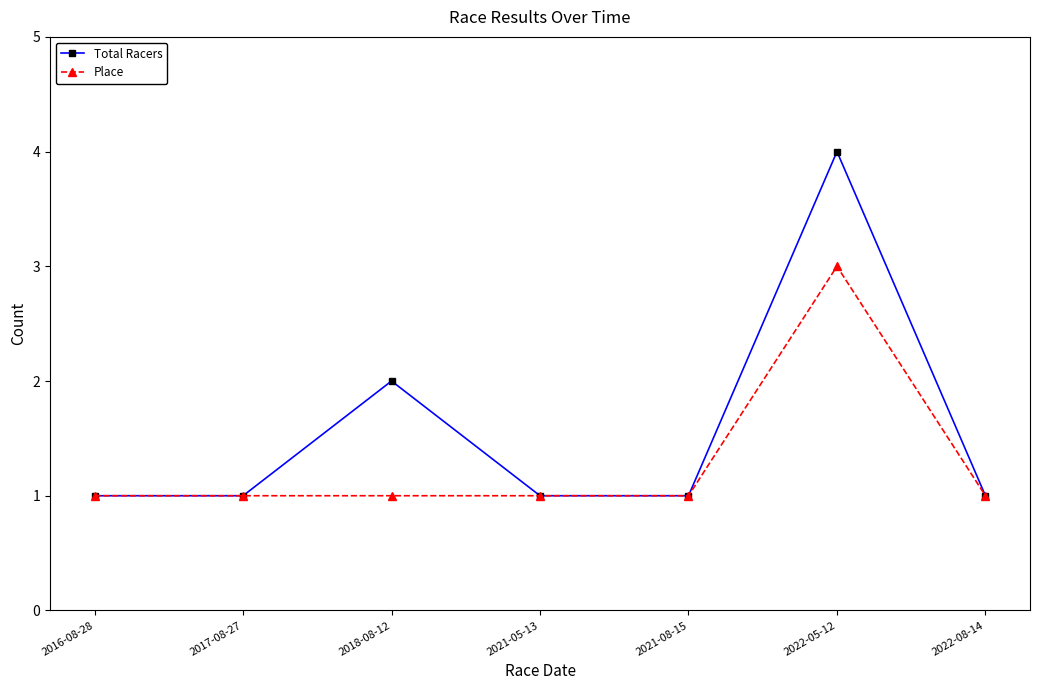

What position from the right is 2018-08-12?

5